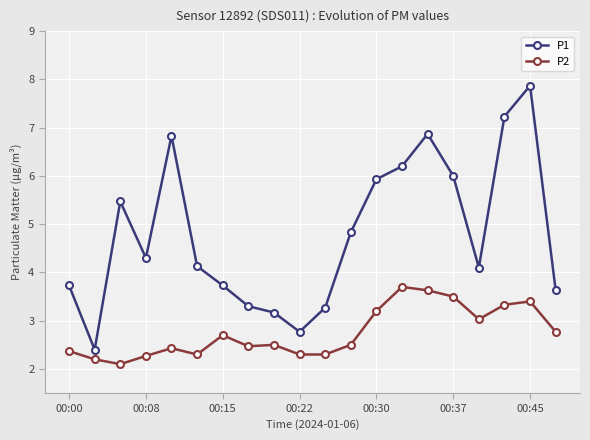

True or false: P1 and P2 intersect in this chart.

False